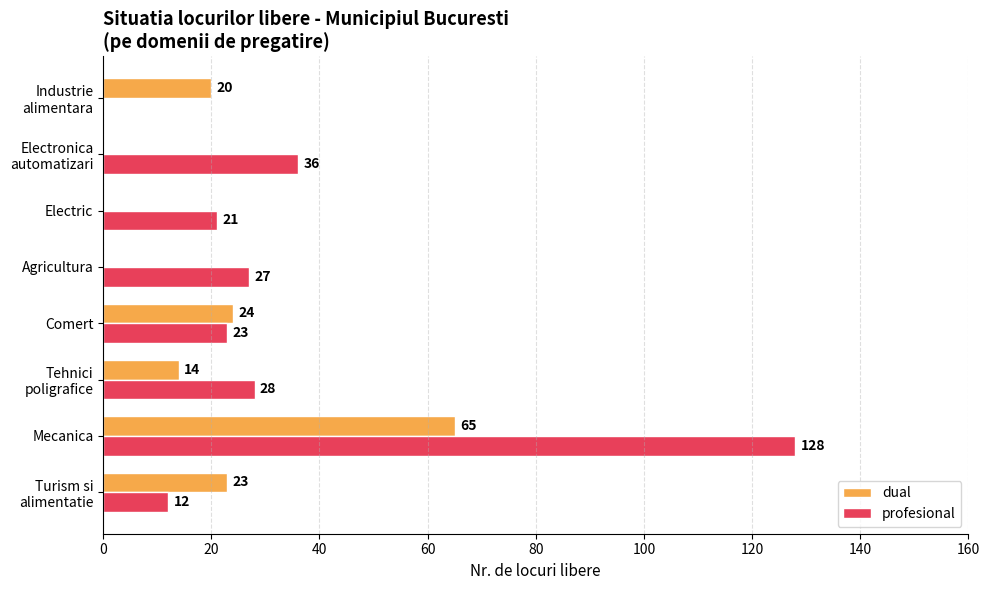

What is the greatest value displayed?

128